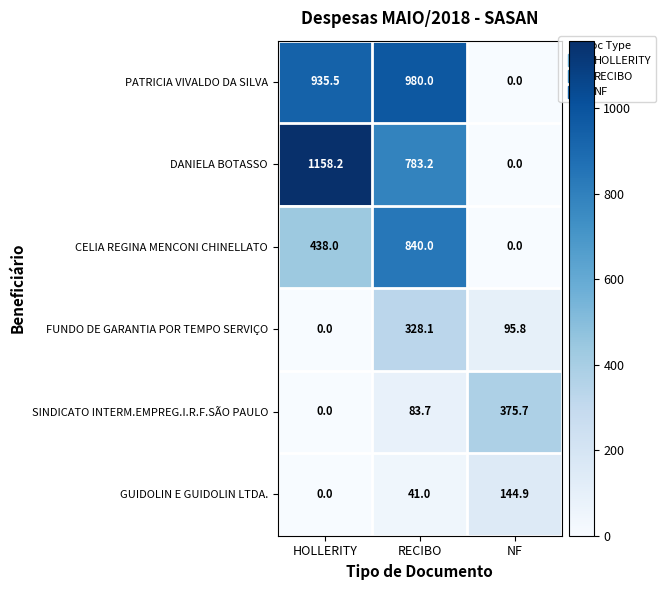

Read the PATRICIA VIVALDO DA SILVA value at HOLLERITY.

935.5